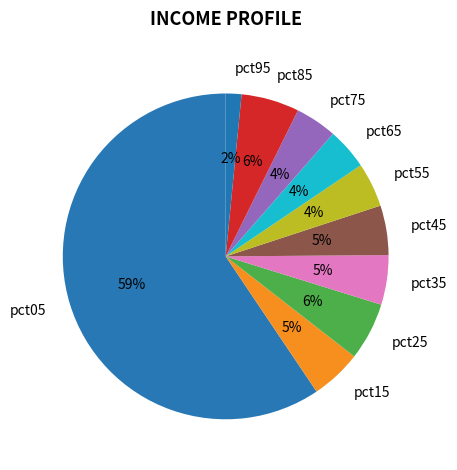

Count the number of slices in the pie.

10